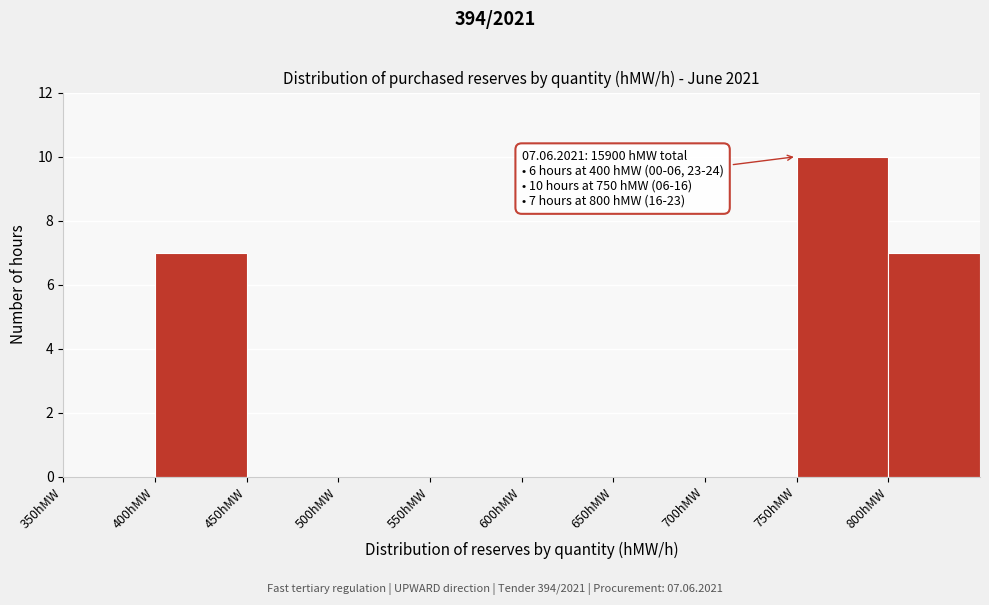

Over which range of the x-axis is the bar tallest?

750 to 800